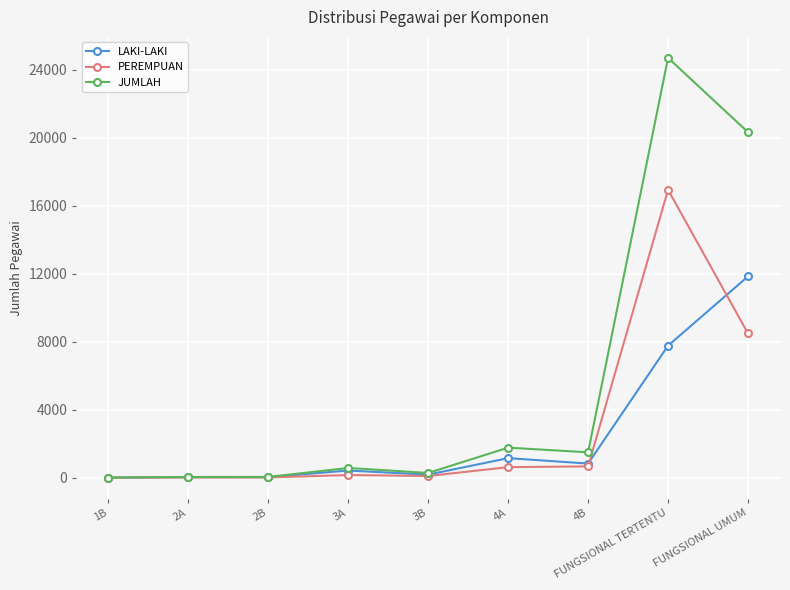

The LAKI-LAKI series shows 7767 at FUNGSIONAL TERTENTU. True or false?

True